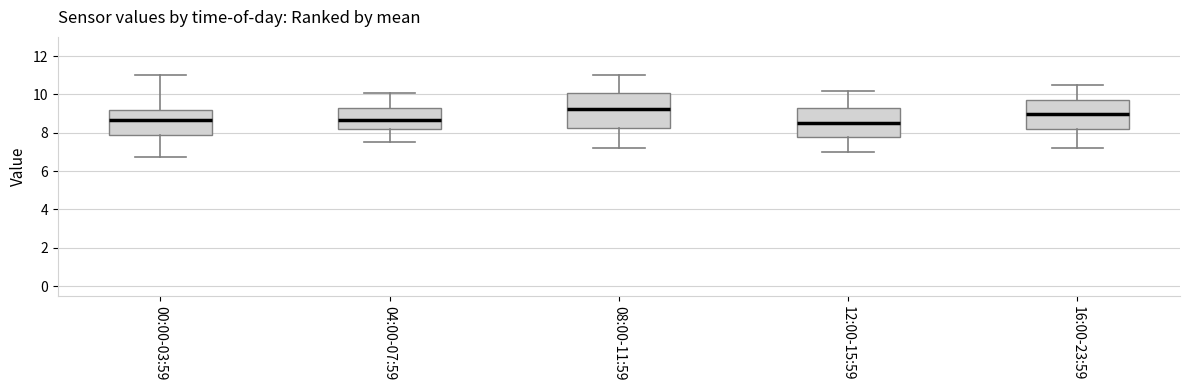

Reading left to right, transcribe this box plot: for each box, give where its median line is, the range the box spans, and where its two whiskers end, as read against the y-axis. The values are not printed on the chart, so give them approximately, as read against the axis.

00:00-03:59: median 8.6, box 7.8 to 9.2, whiskers 6.8 to 11.0
04:00-07:59: median 8.6, box 8.2 to 9.4, whiskers 7.6 to 10.2
08:00-11:59: median 9.2, box 8.2 to 10.2, whiskers 7.2 to 11.0
12:00-15:59: median 8.6, box 7.8 to 9.4, whiskers 7.0 to 10.2
16:00-23:59: median 9.0, box 8.2 to 9.8, whiskers 7.2 to 10.6